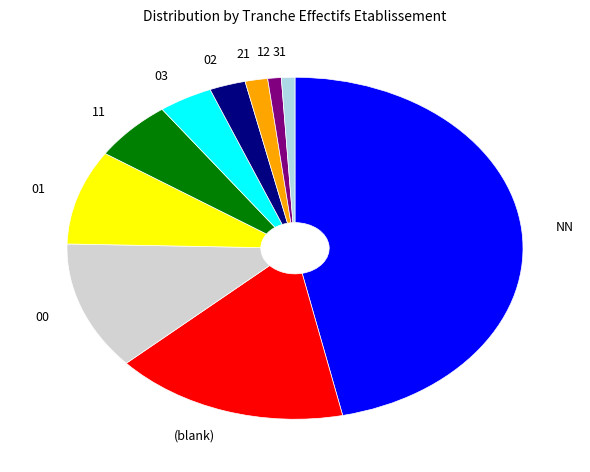

Is the sum of 01 and 02 greater than half?

No